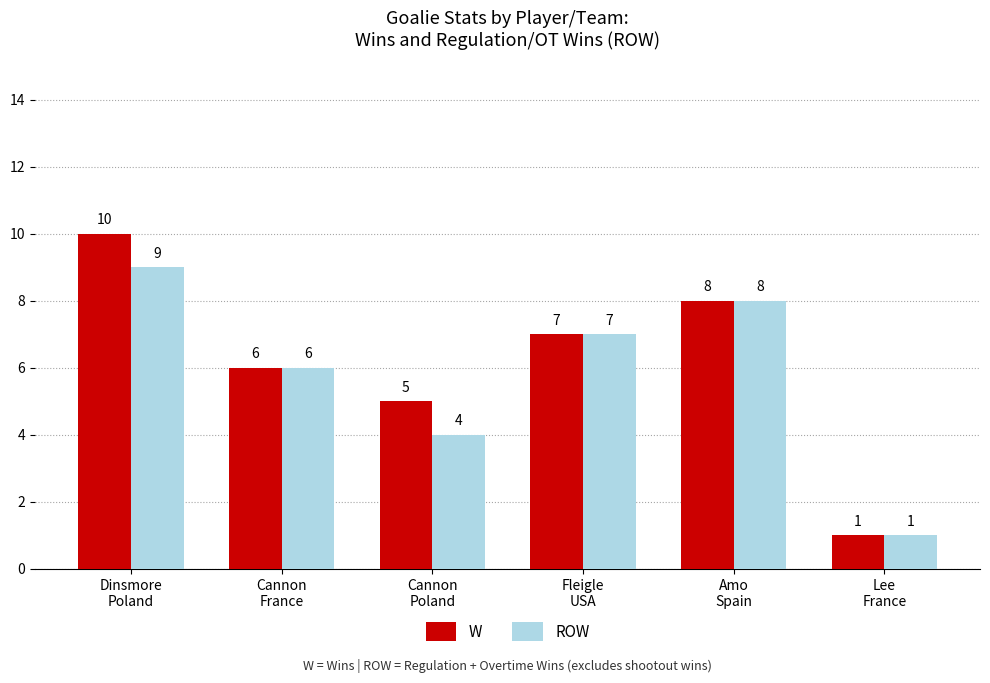

Is the value of W at Cannon
France greater than the value of ROW at Dinsmore
Poland?

No